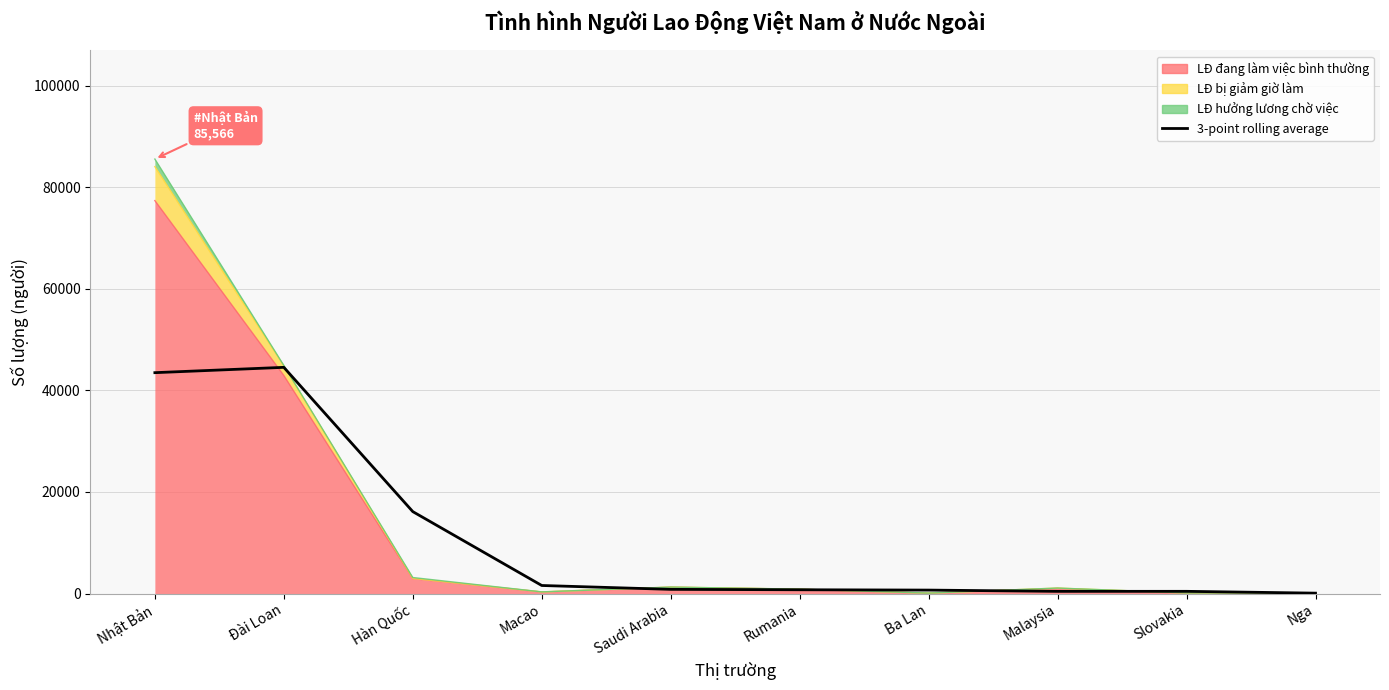

Reading right to left, list all the values displayed in this chart.

71.0	428.0	422.7	671.7	737.3	815.7	1578.3	16129.0	44544.7	43495.3